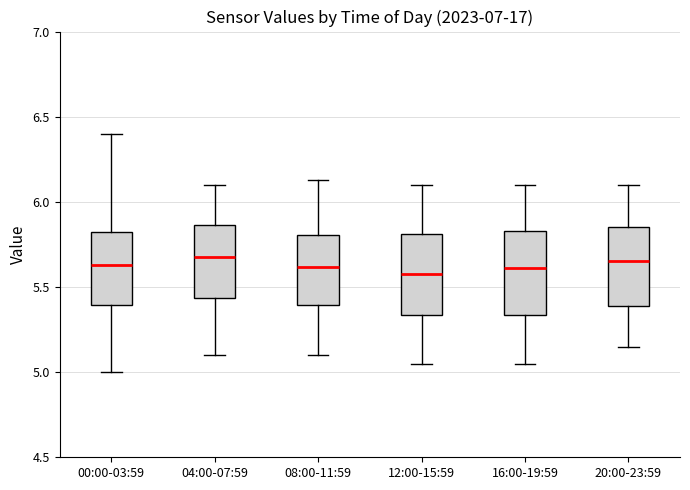

Where is the upper edge of the box for 00:00-03:59 on the y-axis? The values are not printed on the chart, so give them approximately, as read against the axis.

5.80